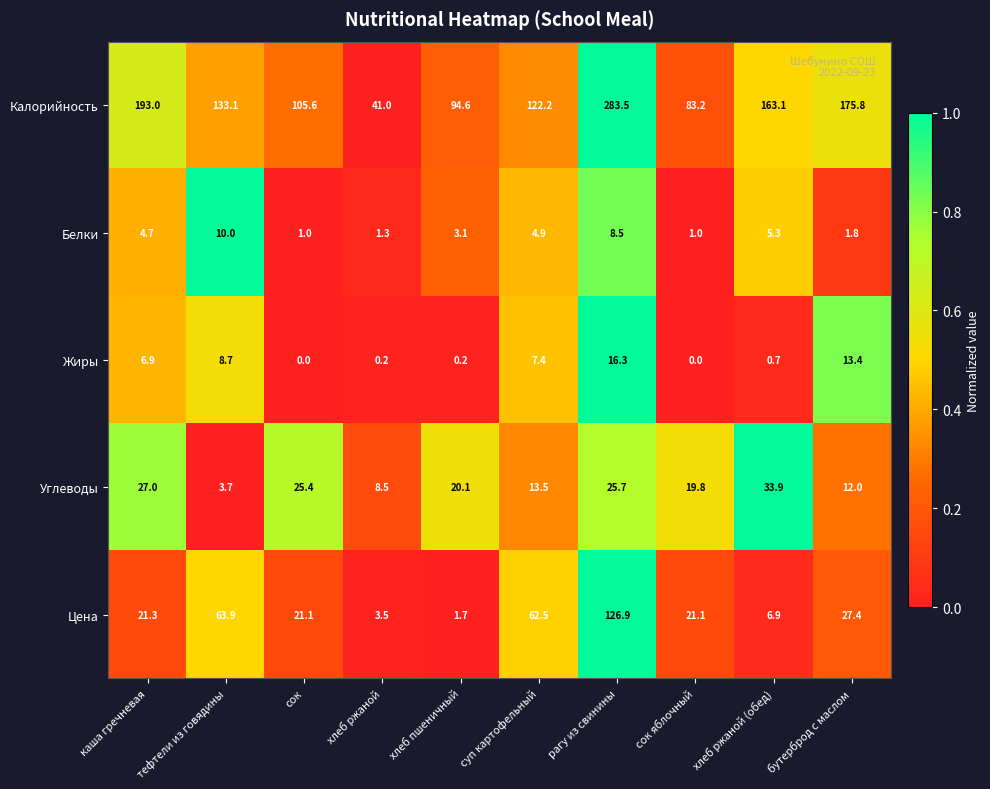

What is the average value of the Цена series?

35.6